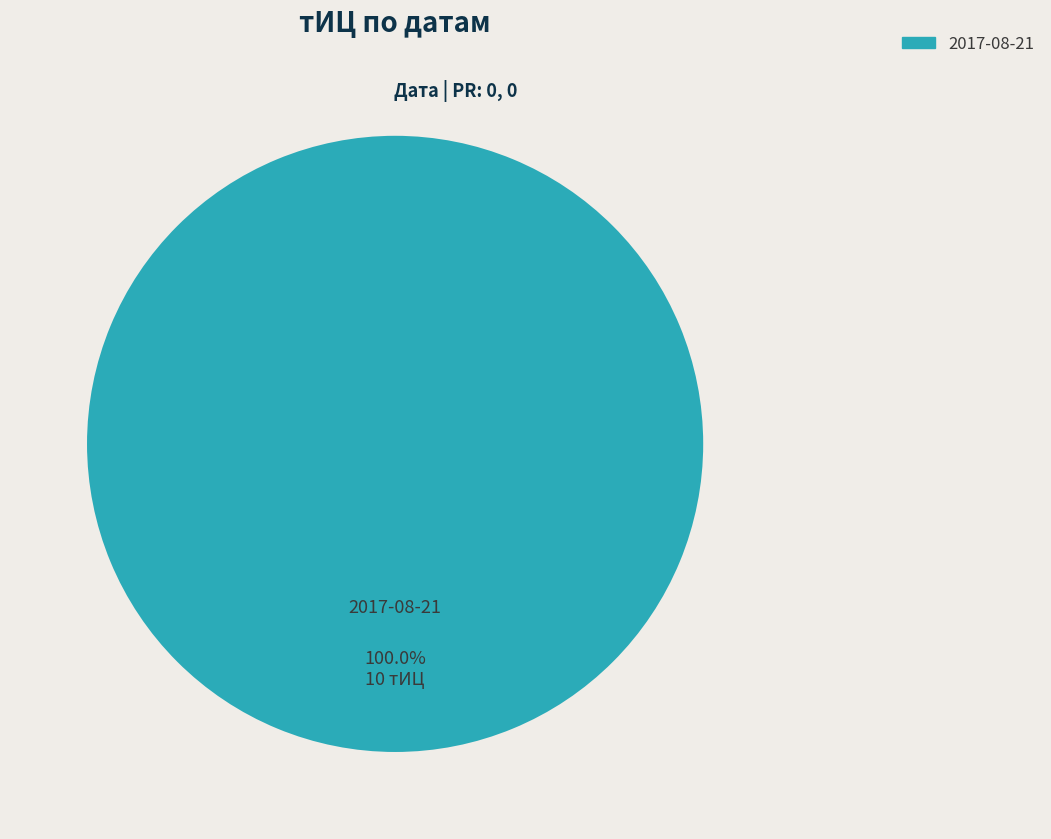

How many slices are in this pie chart?

1